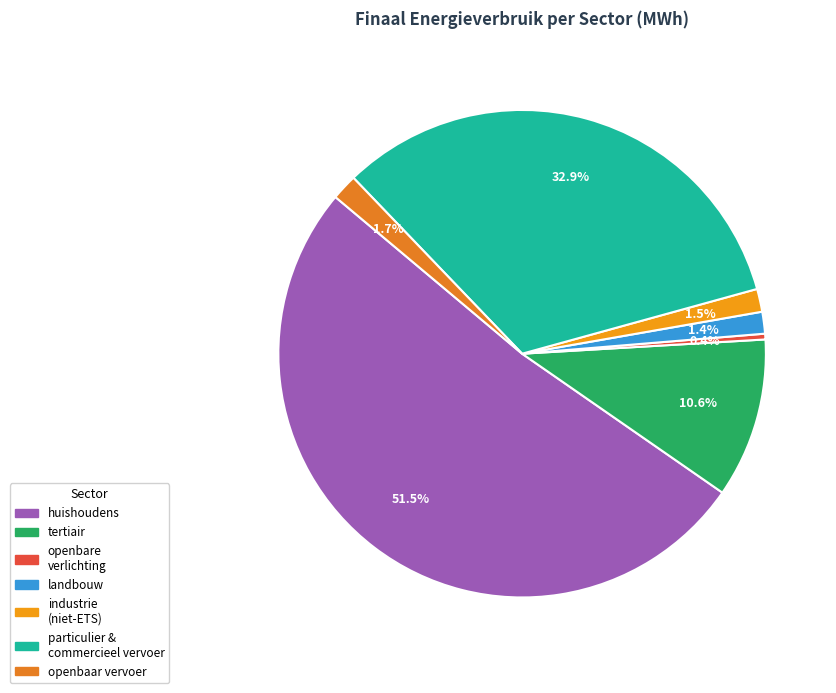

Is there a majority slice in this chart?

Yes